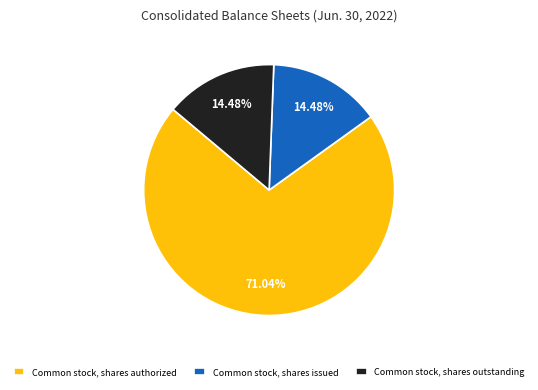

The Common stock, shares authorized slice represents 71% of the pie. True or false?

True